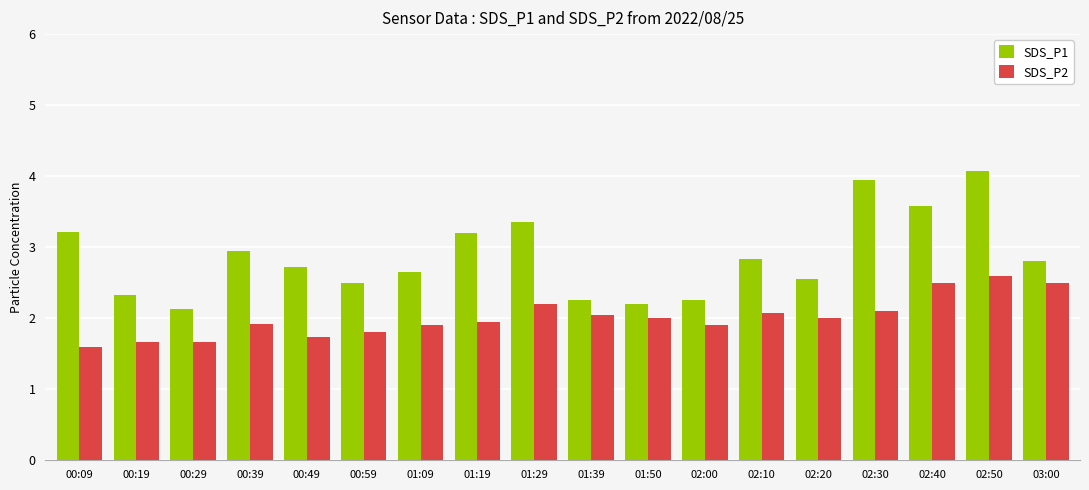

Read the SDS_P2 value at 02:40.

2.5